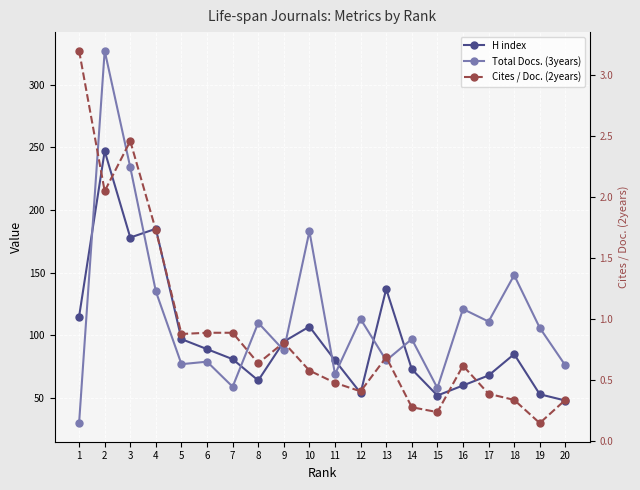

How many lines are shown in the chart?

3